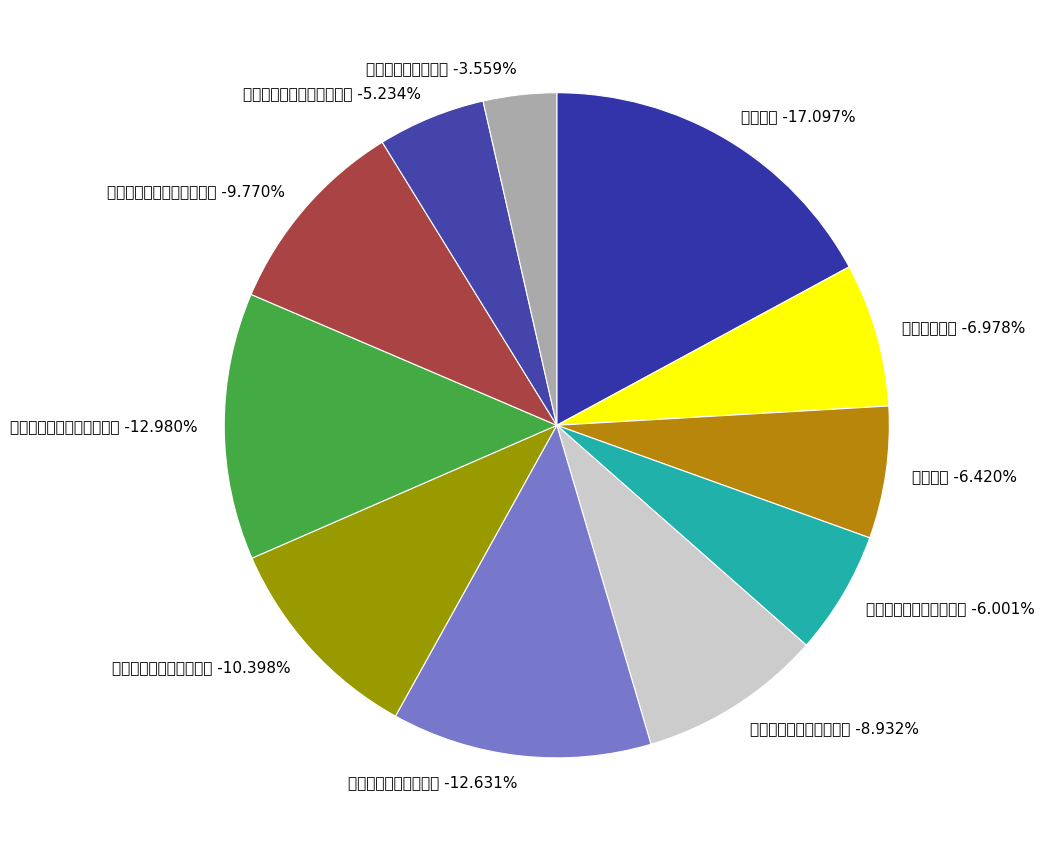

Does 小規模多機能型居宅介護 account for over 50% of the chart?

No